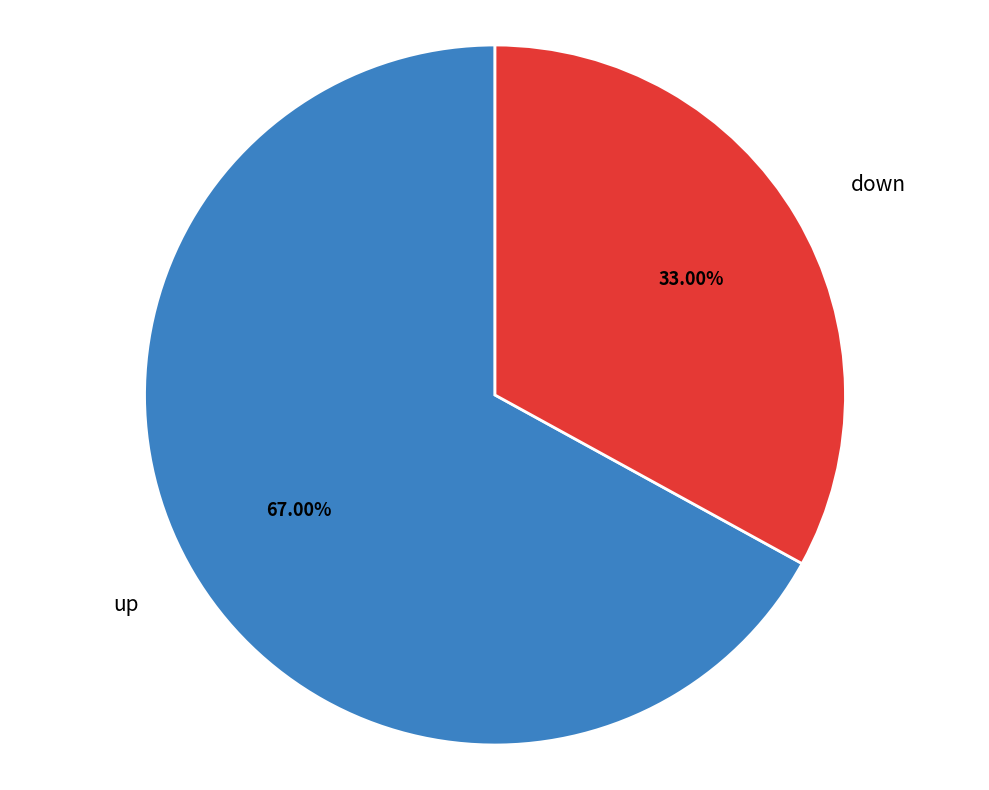

To the nearest percent, what percentage of the pie is down?

33%